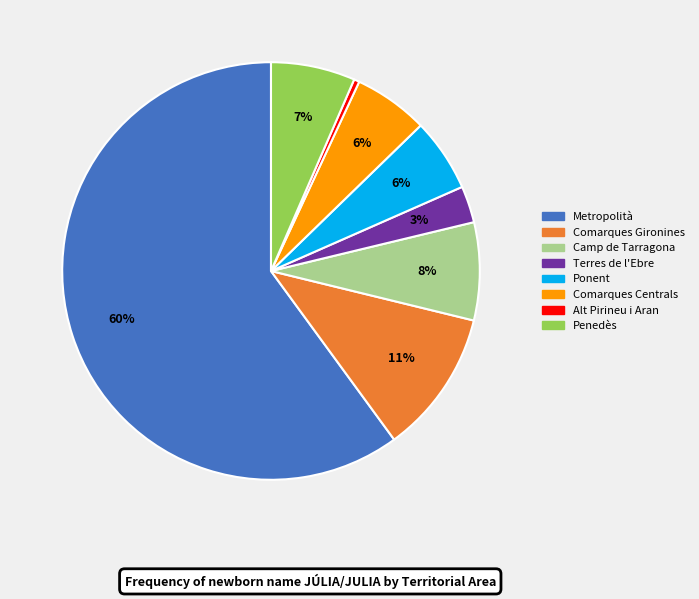

To the nearest percent, what percentage of the pie is Ponent?

6%